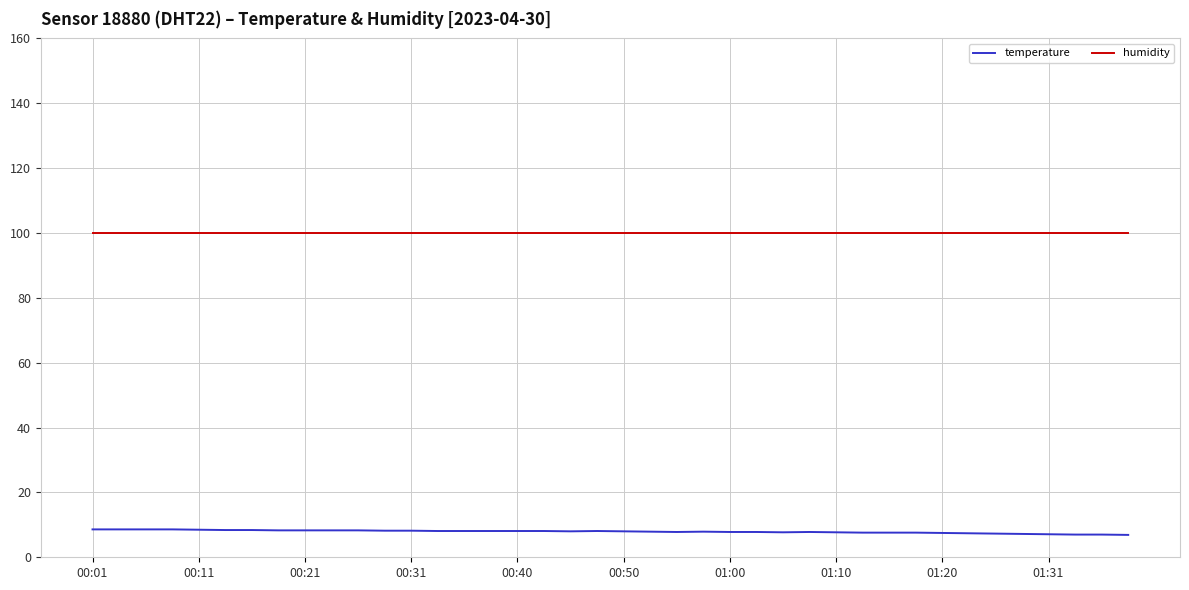

Which series has the largest total across all categories?

humidity